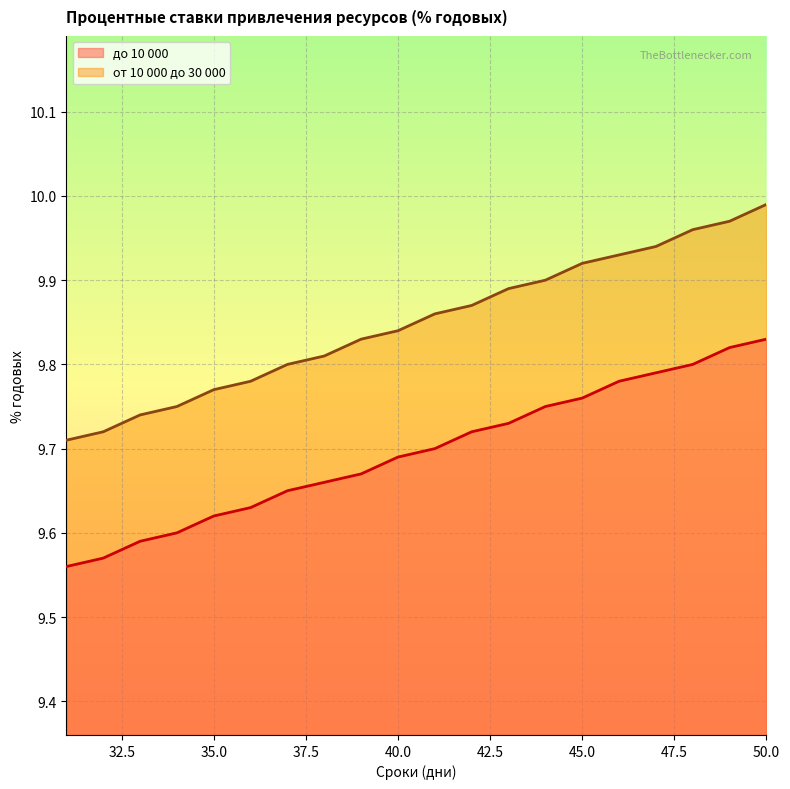

What is the difference between the maximum and minimum values in the до 10 000 series?

0.3